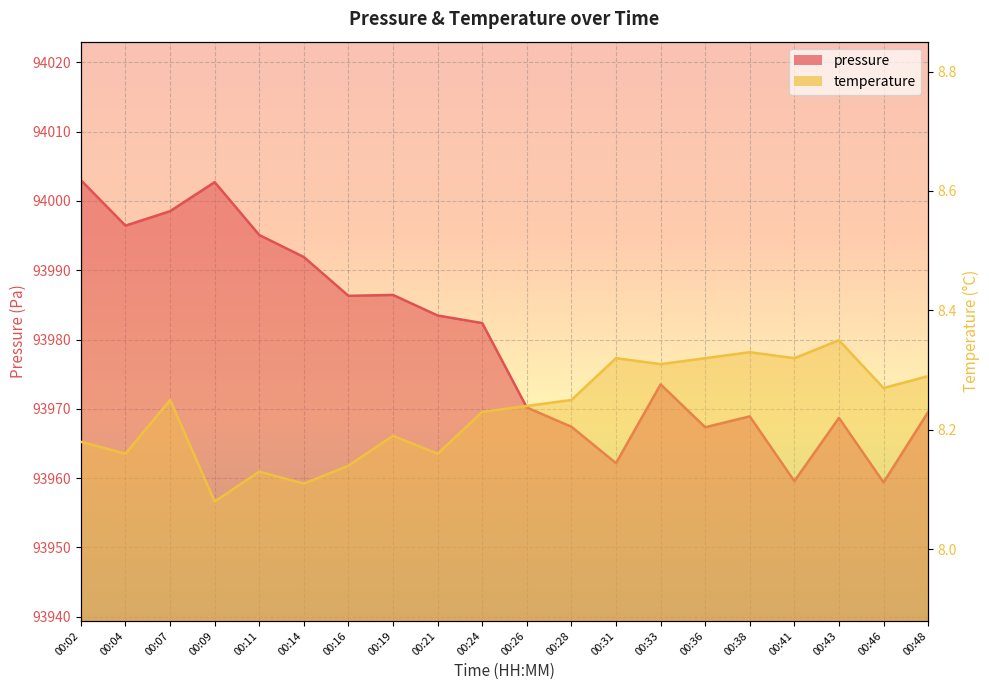

At which label does temperature reach its peak?

00:43